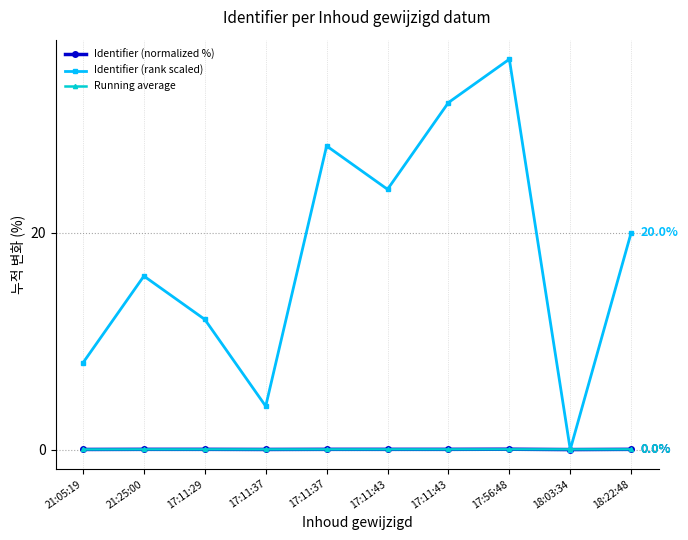

Does the chart have visible grid lines?

Yes